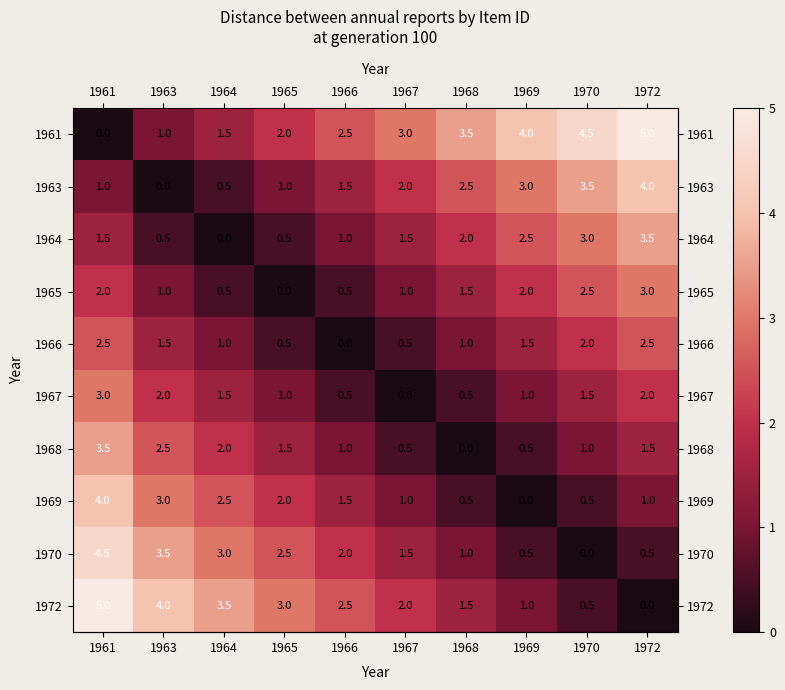

Read the 1963 value at 1968.

2.5